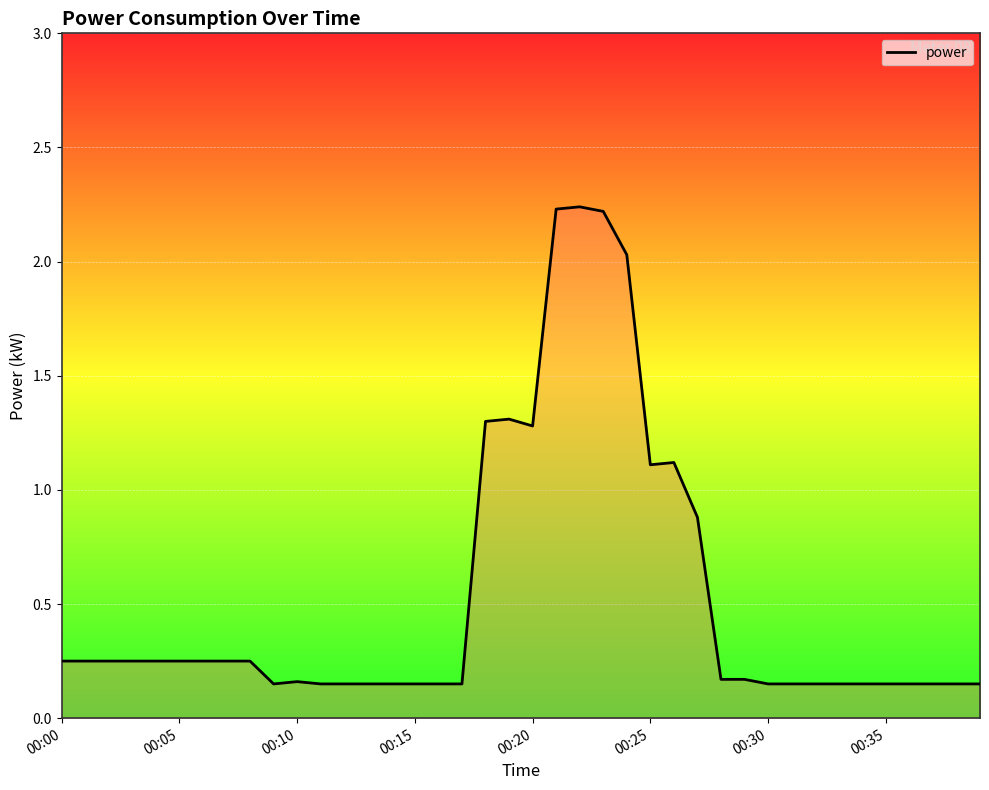

What is the difference between the maximum and minimum values?

2.1